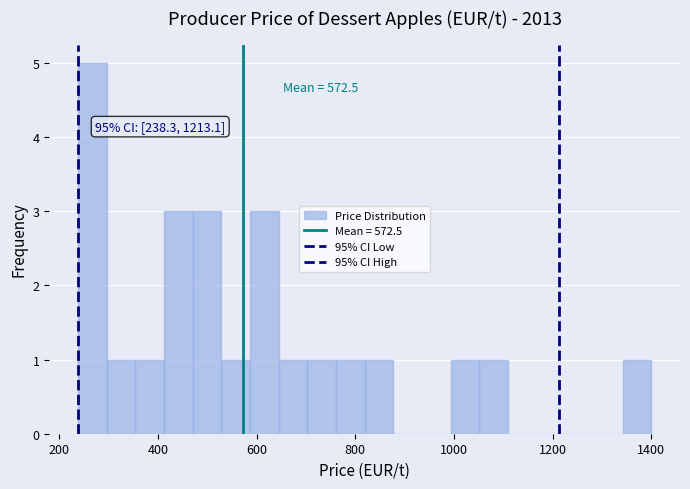

Around what value on the x-axis is the tallest bar? Give the approximate position of its centre, as read against the axis.

260